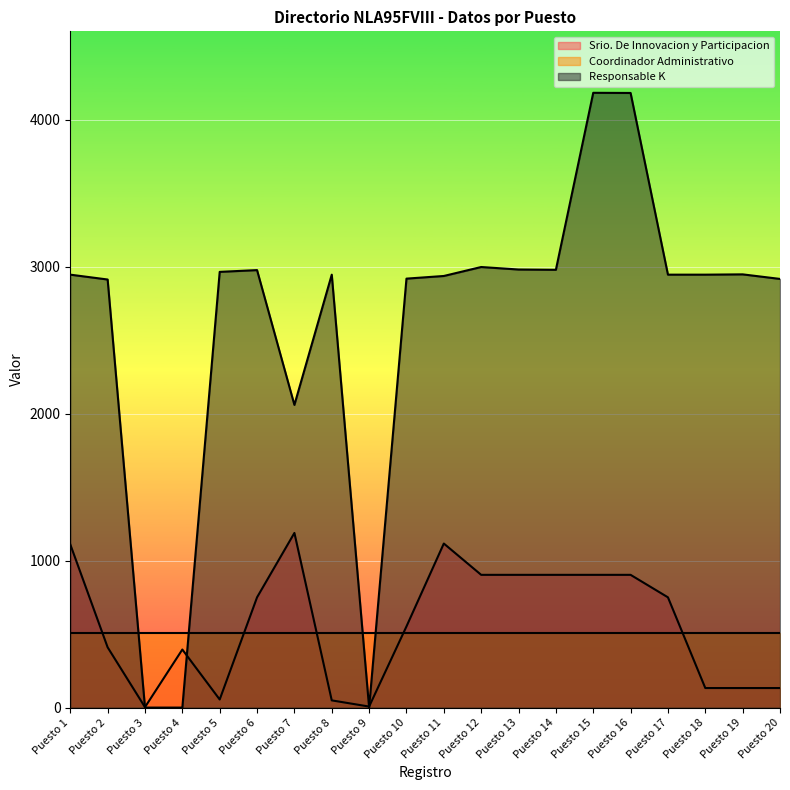

At which category does Srio. De Innovacion y Participacion reach its first local valley?

Puesto 3